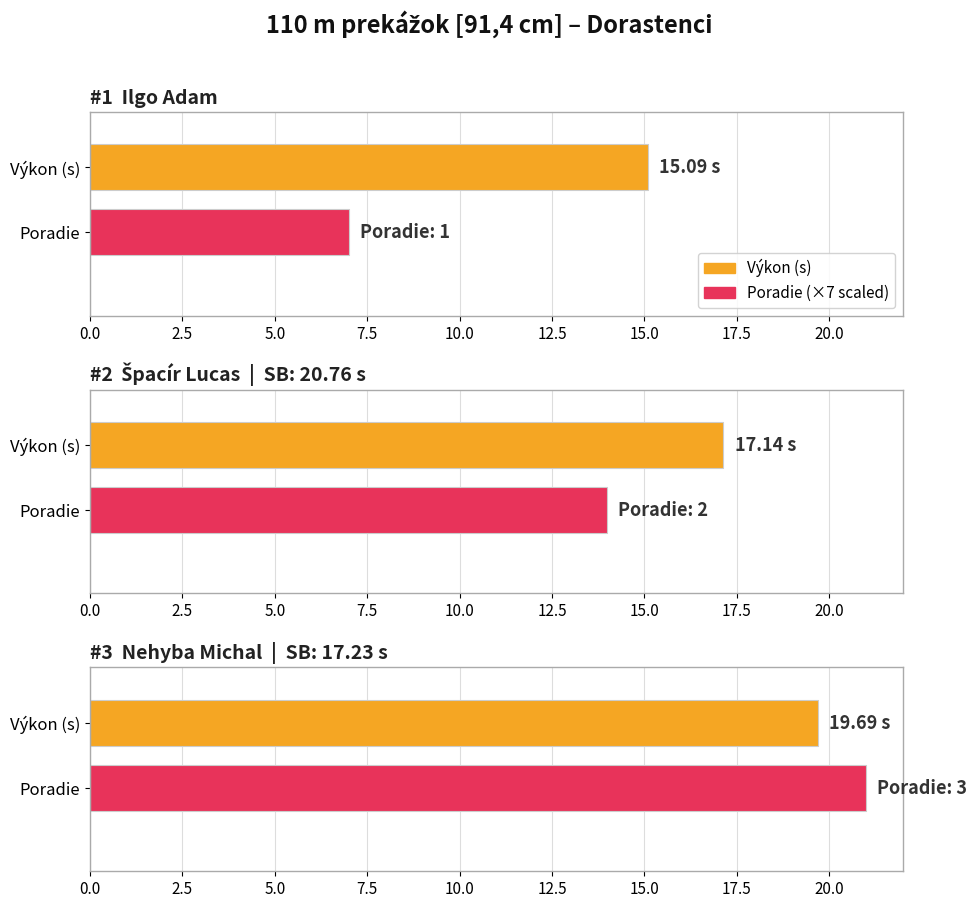

What is the difference between the second highest and minimum values in the Poradie series?

1.0